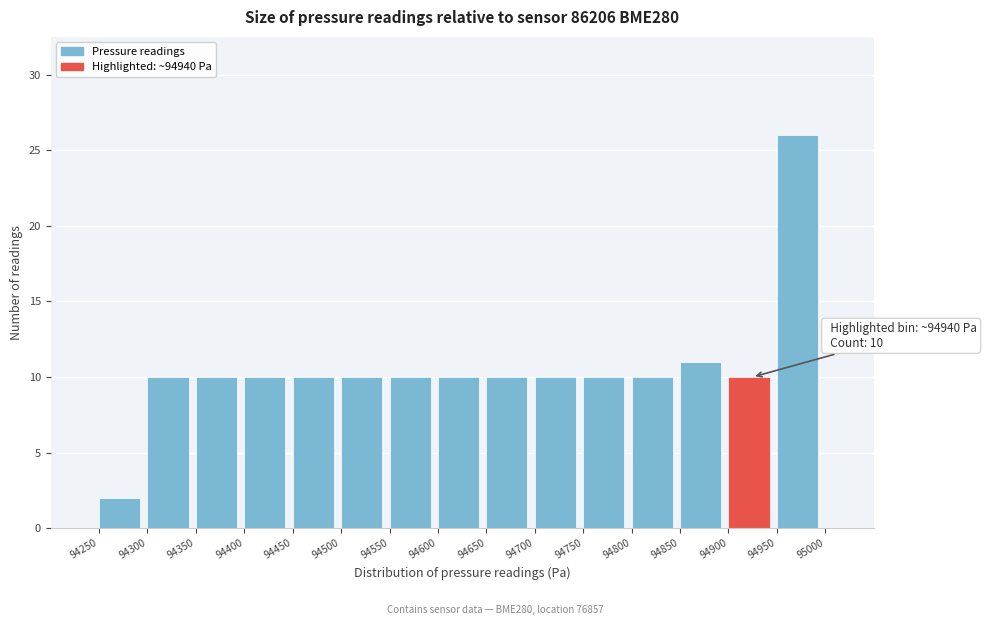

Which range on the x-axis has the tallest bar?

94950 to 95000